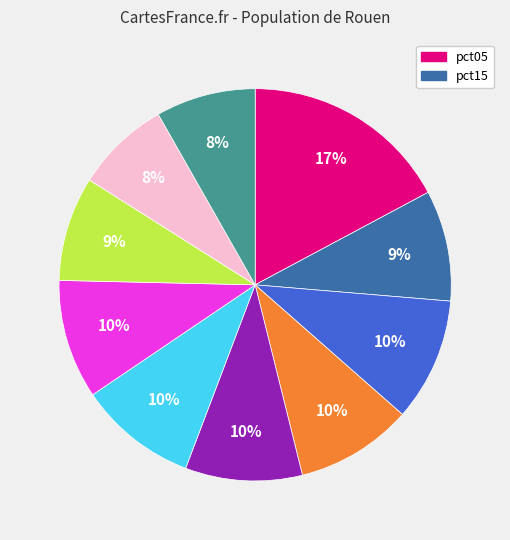

To the nearest percent, what is the average slice percentage?

10%